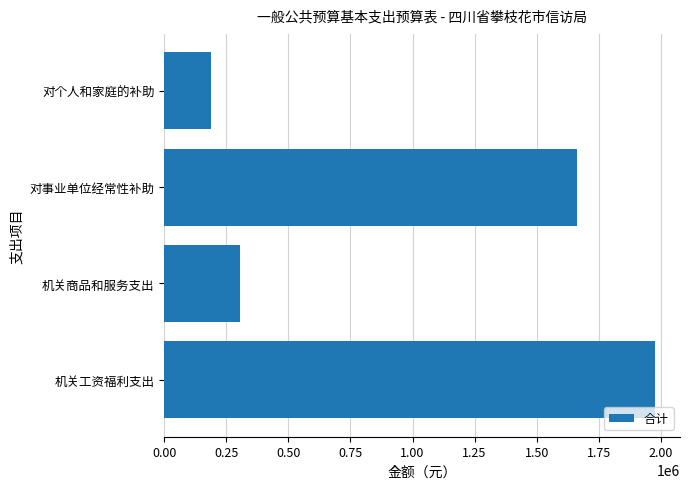

Approximately how many times larger is the value at 对事业单位经常性补助 compared to 机关商品和服务支出?

5.4